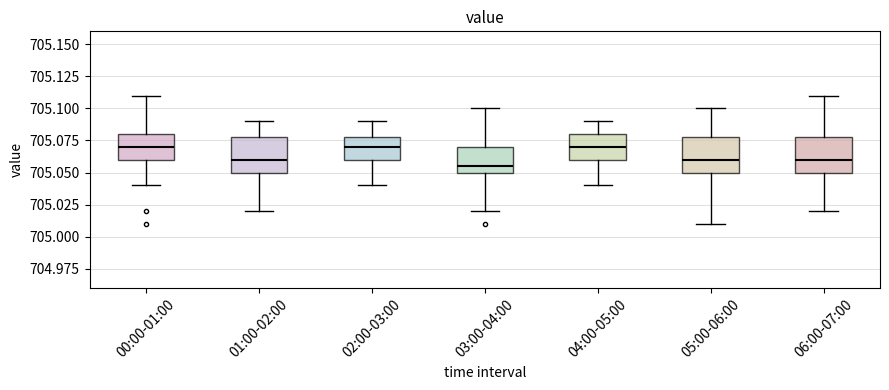

Reading left to right, transcribe this box plot: for each box, give where its median line is, the range the box spans, and where its two whiskers end, as read against the y-axis. The values are not printed on the chart, so give them approximately, as read against the axis.

00:00-01:00: median 705.070, box 705.060 to 705.080, whiskers 705.040 to 705.110
01:00-02:00: median 705.060, box 705.050 to 705.080, whiskers 705.020 to 705.090
02:00-03:00: median 705.070, box 705.060 to 705.080, whiskers 705.040 to 705.090
03:00-04:00: median 705.055, box 705.050 to 705.070, whiskers 705.020 to 705.100
04:00-05:00: median 705.070, box 705.060 to 705.080, whiskers 705.040 to 705.090
05:00-06:00: median 705.060, box 705.050 to 705.080, whiskers 705.010 to 705.100
06:00-07:00: median 705.060, box 705.050 to 705.080, whiskers 705.020 to 705.110